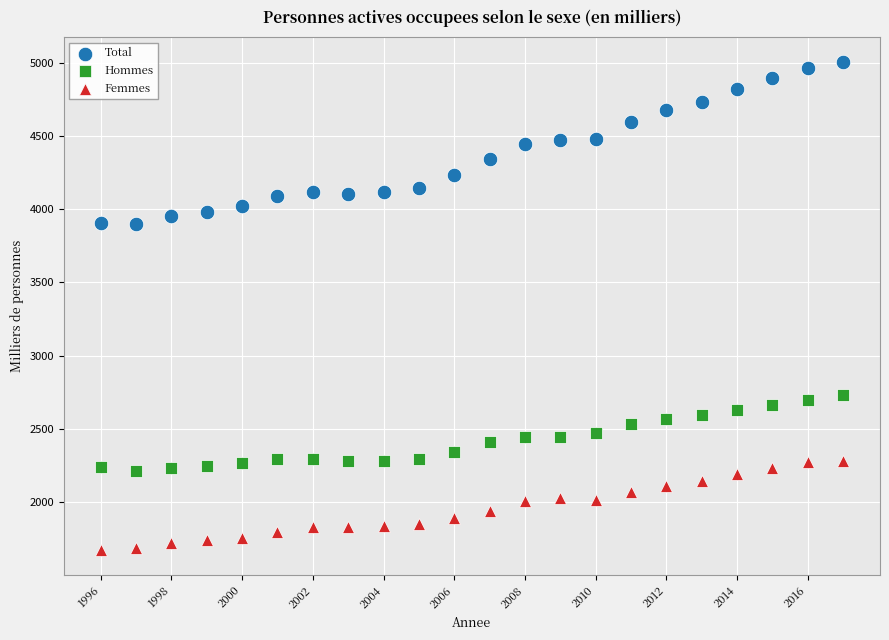

What are all the series names shown in the legend?

Total, Hommes, Femmes